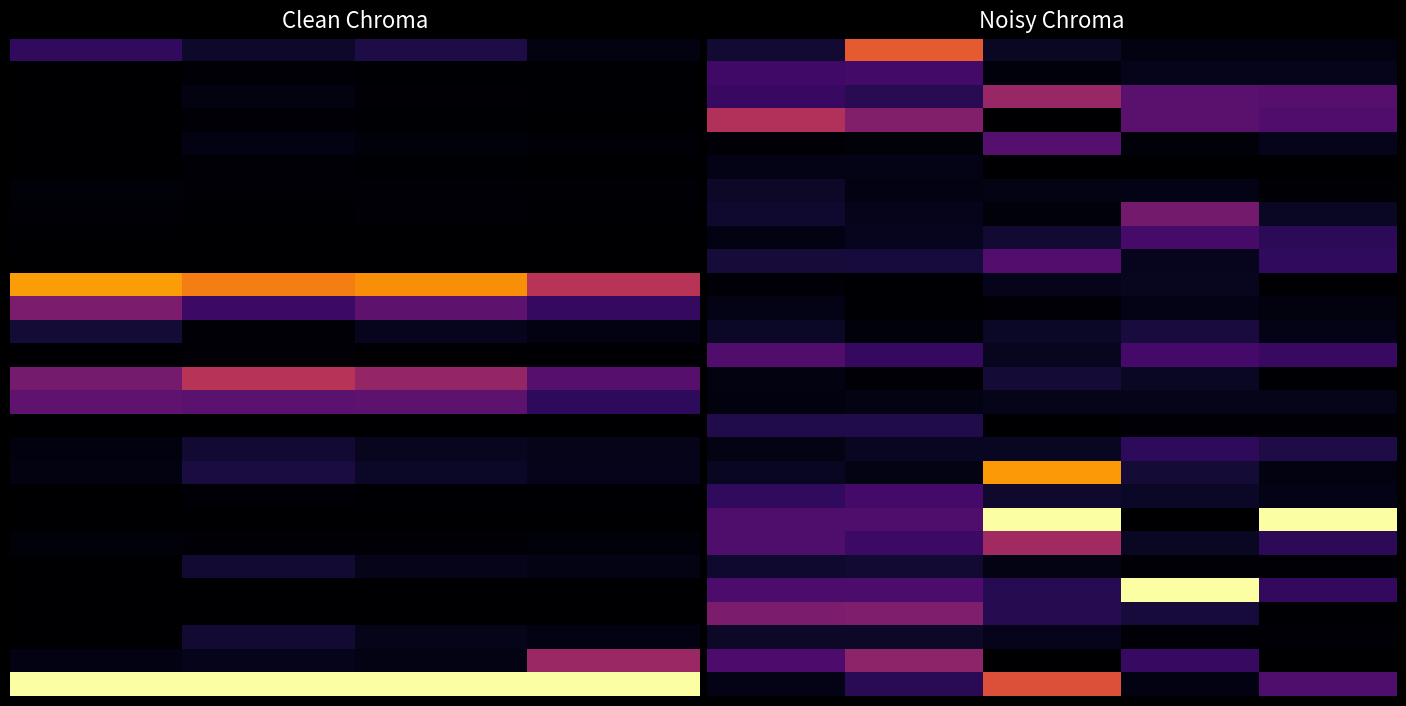

Which label corresponds to the largest value in the chart?

2